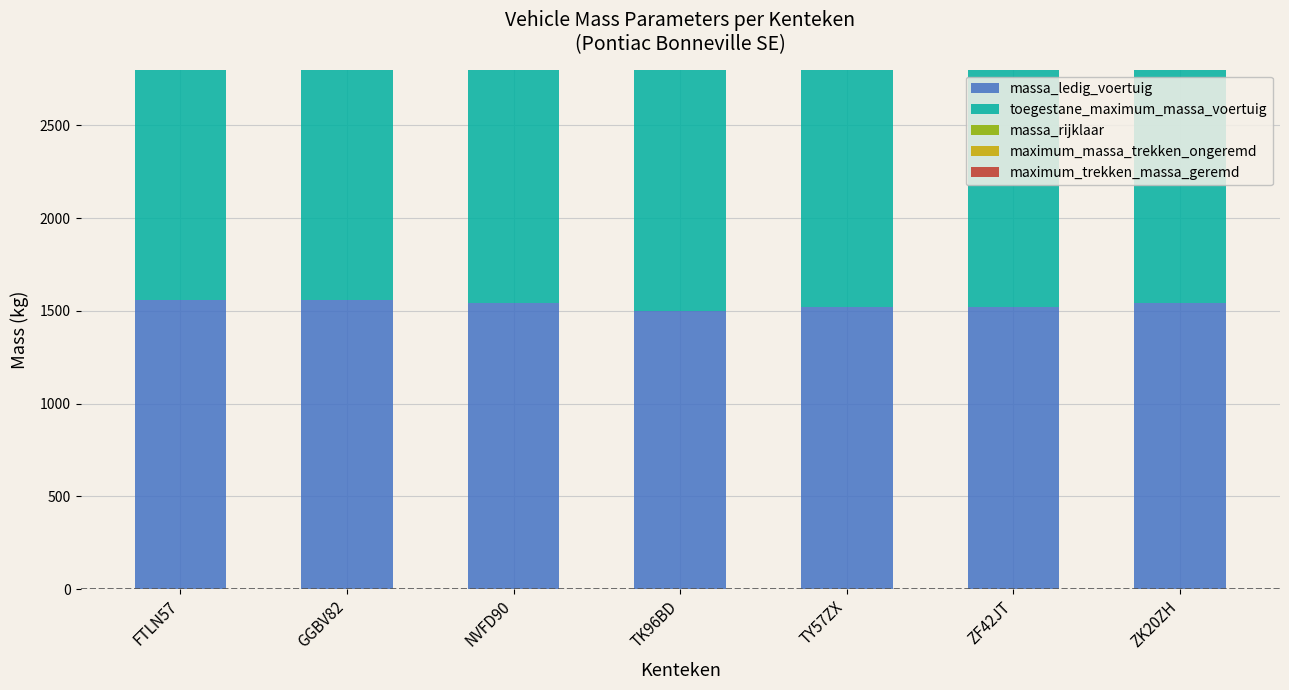

At which label does massa_ledig_voertuig first exceed 1540?

FTLN57